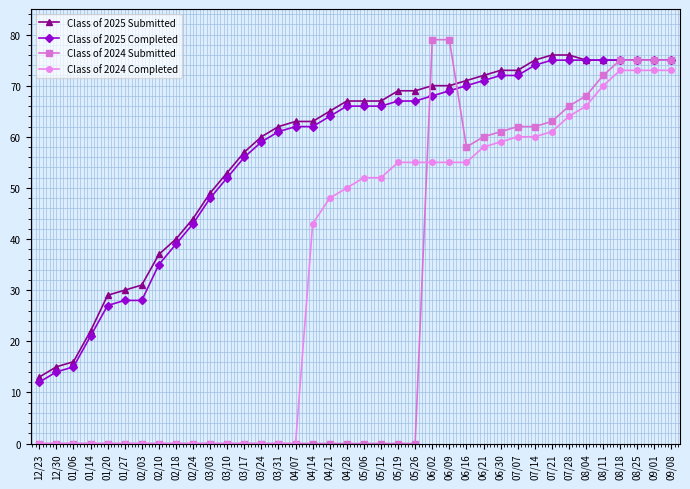

What is the label of the 5th point from the right?

08/11